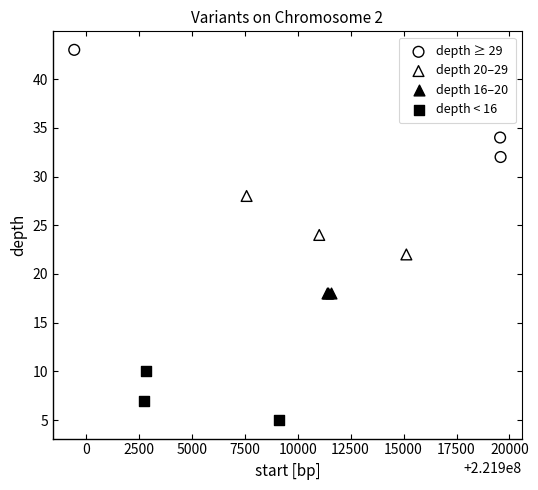

Which series reaches the maximum Y coordinate?

depth ≥ 29